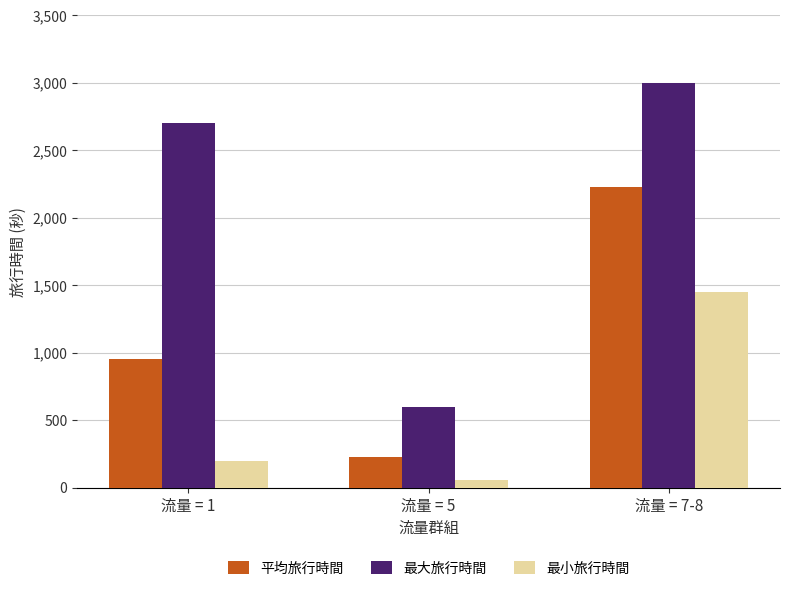

Are the bars grouped side by side (vs. stacked)?

Yes